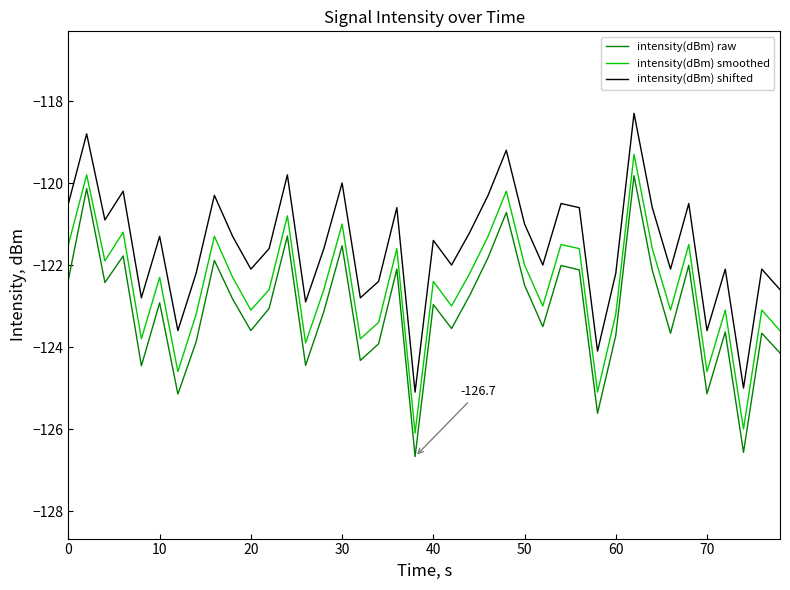

True or false: intensity(dBm) raw and intensity(dBm) smoothed cross at least once.

False